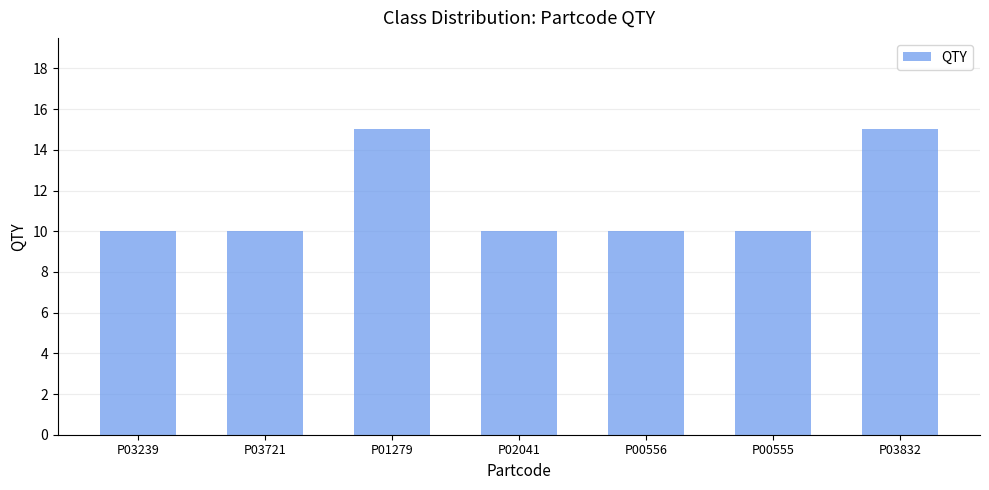

What is the difference between the maximum and second lowest values?

5